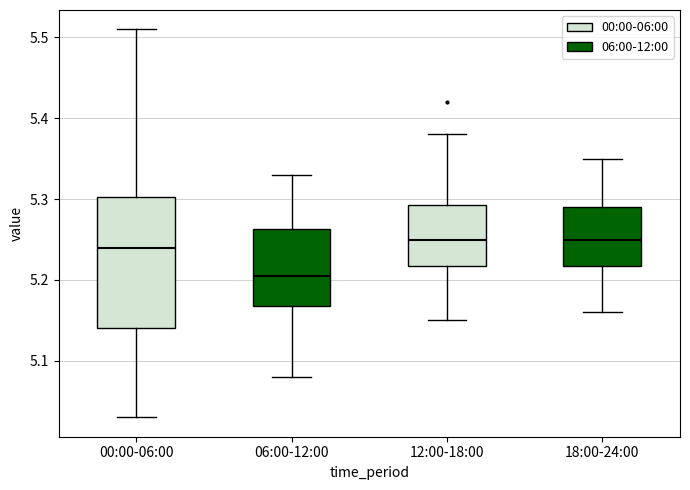

Where does the median line of the box for 12:00-18:00 sit on the y-axis? The values are not printed on the chart, so give them approximately, as read against the axis.

5.25